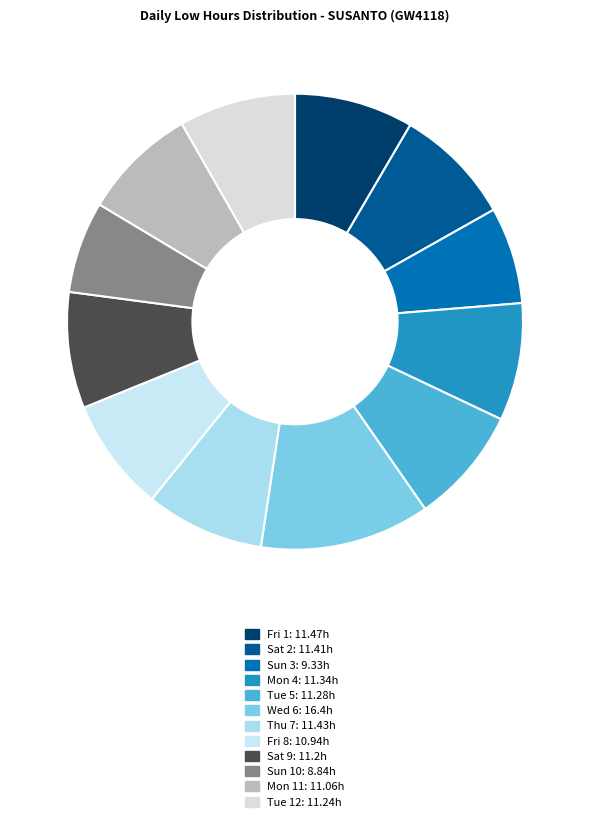

Approximately how many times larger is the value at Wed 6 compared to Tue 12?

1.5